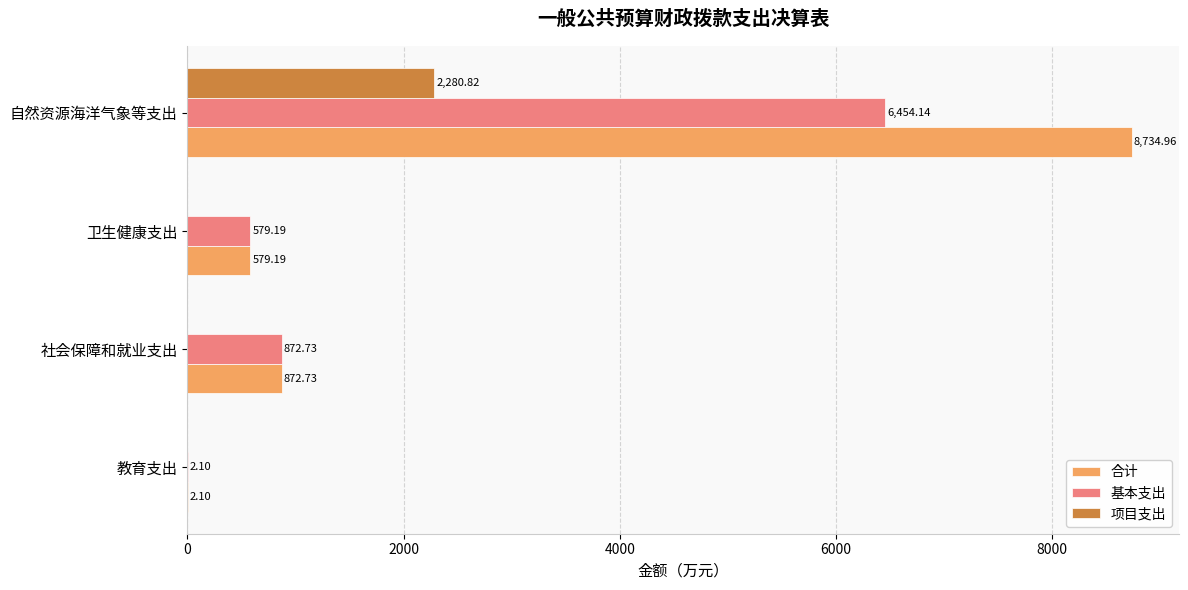

At which category is the sum across all series the highest?

自然资源海洋气象等支出